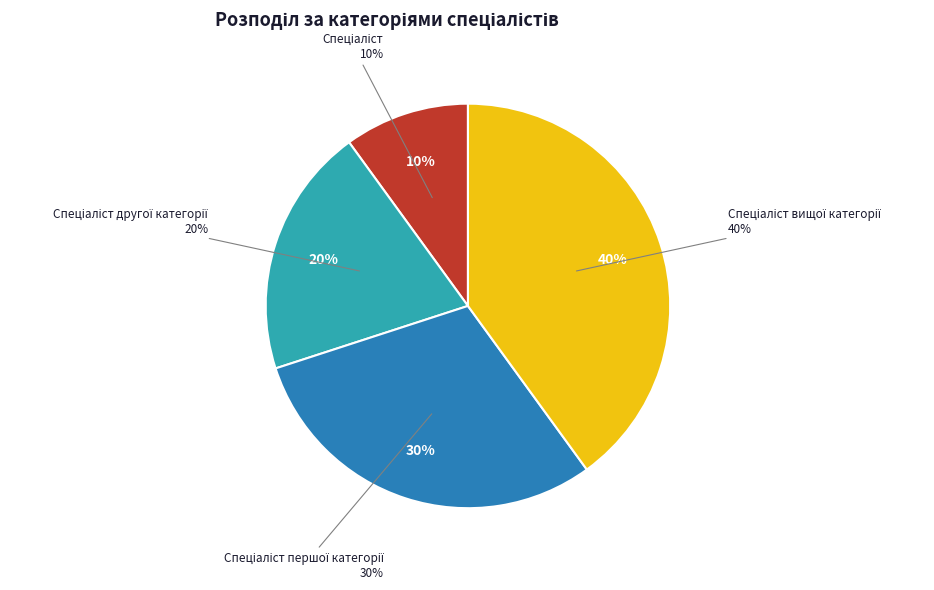

What percentage is the Спеціаліст другої категорії slice, to the nearest percent?

20%